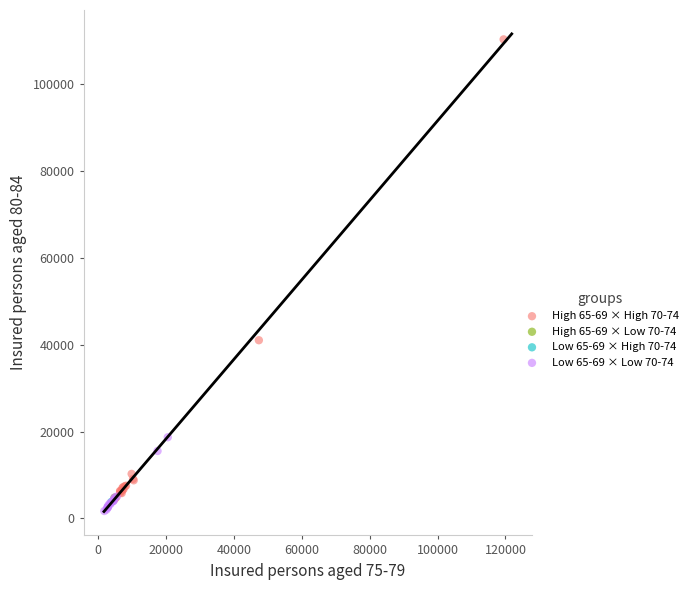

What are all the series names shown in the legend?

High 65-69 × High 70-74, High 65-69 × Low 70-74, Low 65-69 × High 70-74, Low 65-69 × Low 70-74